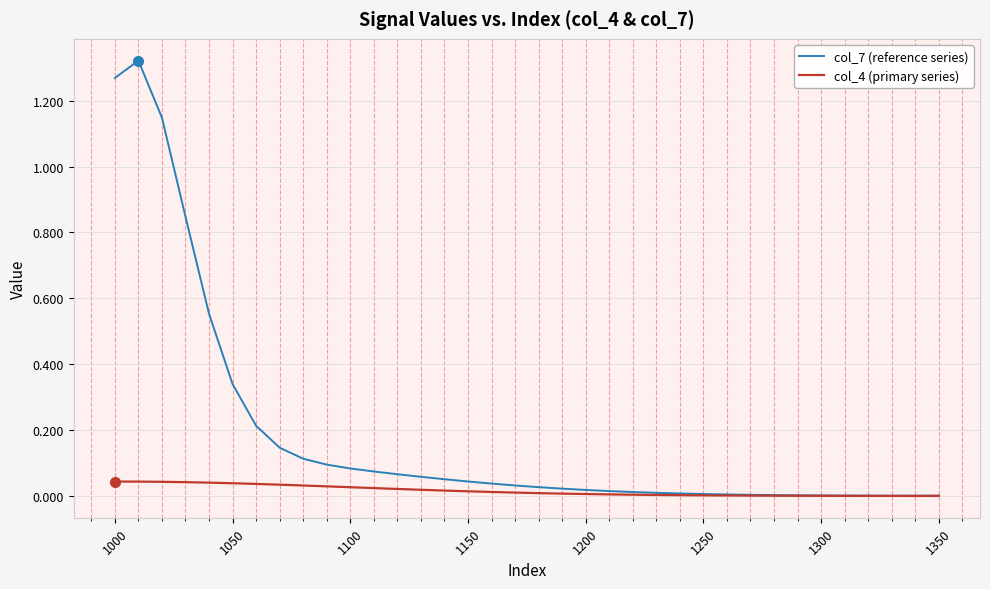

Rank the series by their average value, from lowest to highest.

col_4 (primary series), col_7 (reference series)